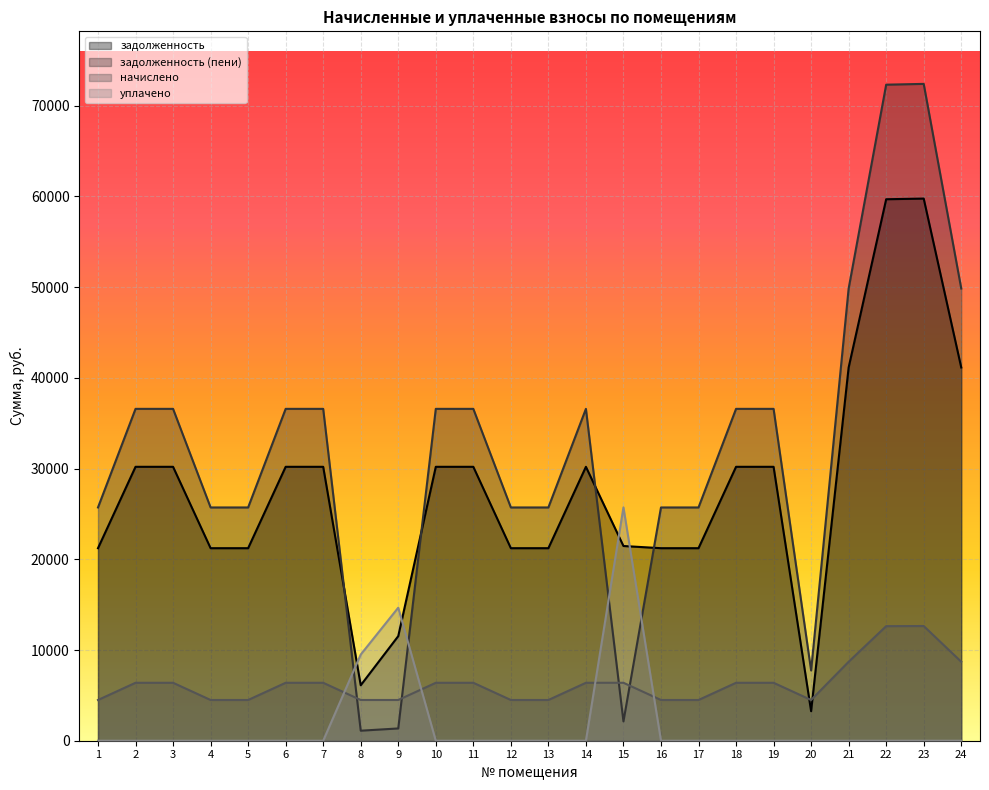

What is the greatest value displayed?

72414.6